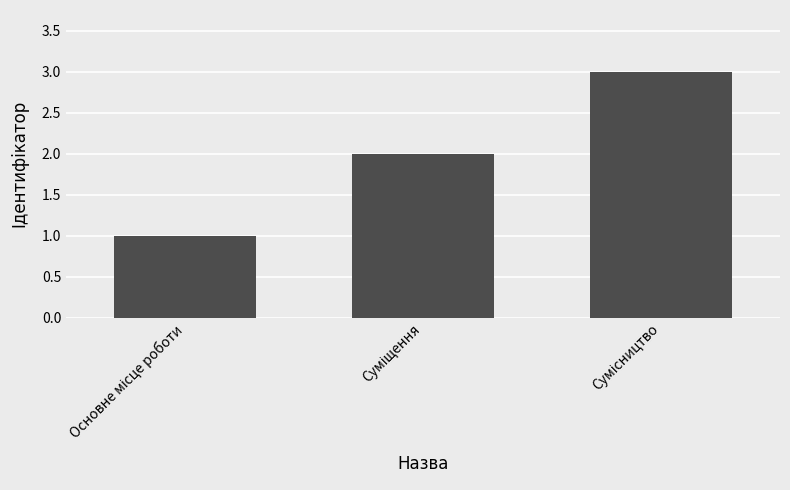

What is the sum of all values?

6